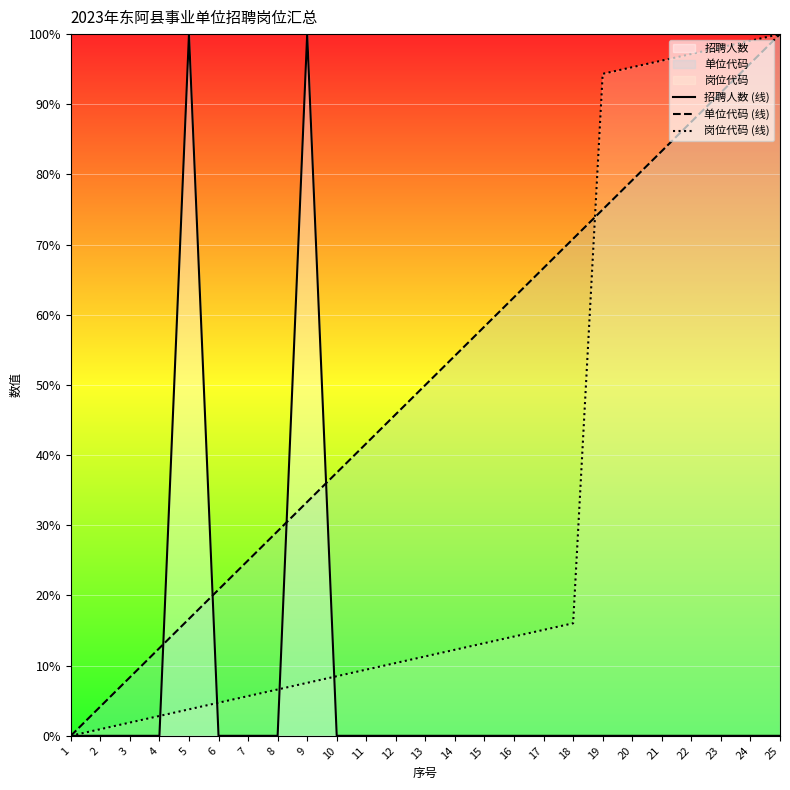

What are all the series names shown in the legend?

招聘人数 (线), 单位代码 (线), 岗位代码 (线)